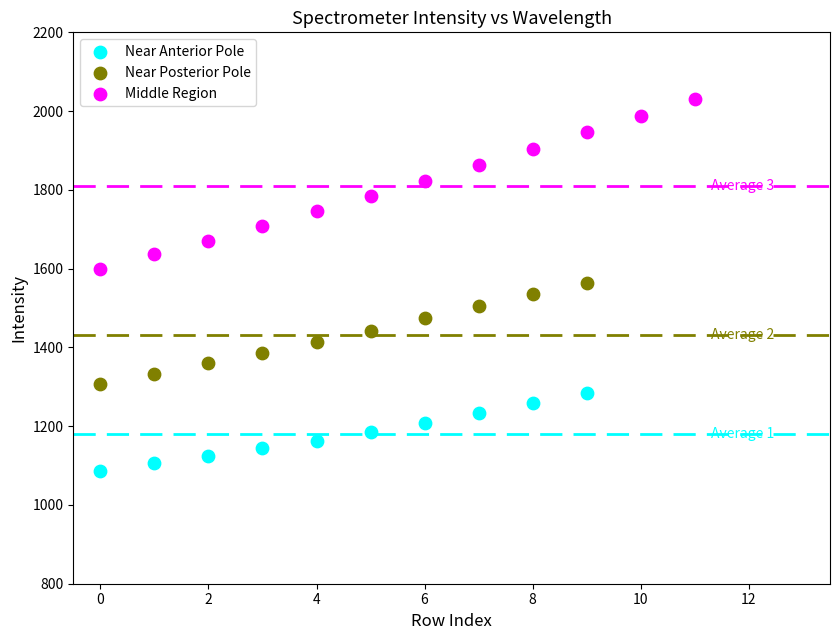

Which series reaches the minimum Y coordinate?

Near Anterior Pole